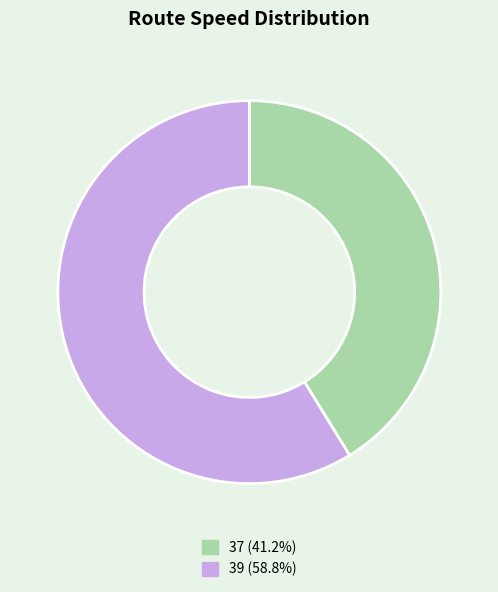

What is the ratio of the value at 37 (41.2%) to the value at 39 (58.8%)?

0.7